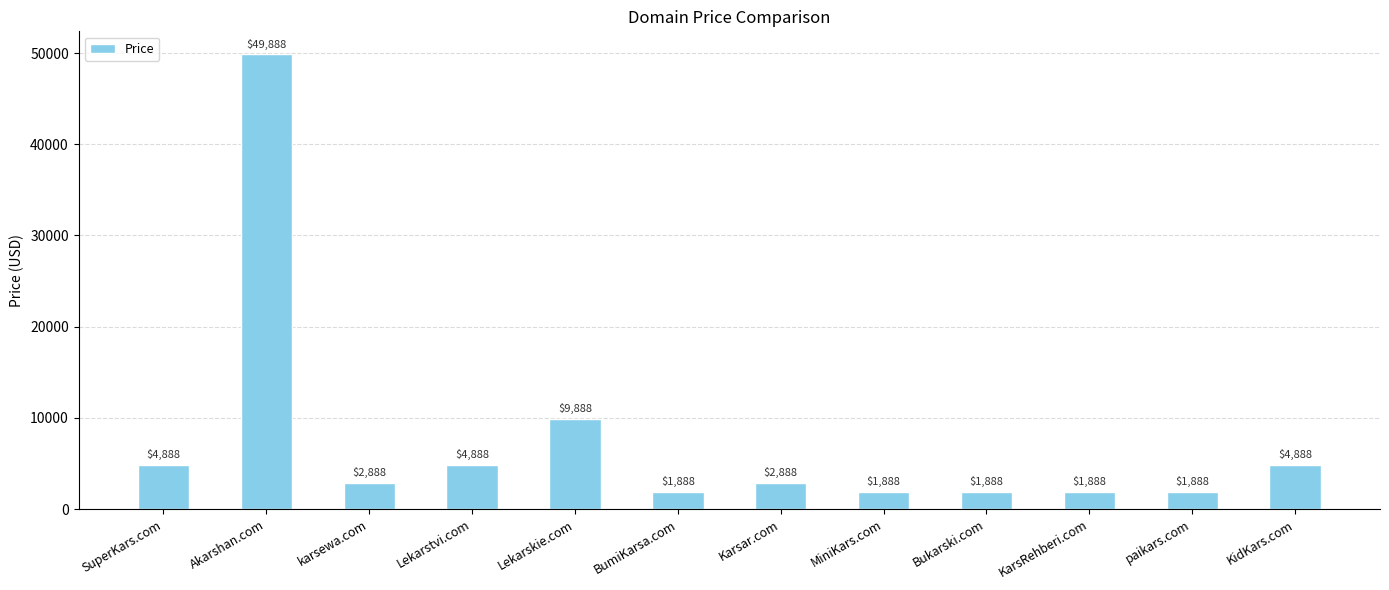

What is the ratio of the value at MiniKars.com to the value at BumiKarsa.com?

1.0